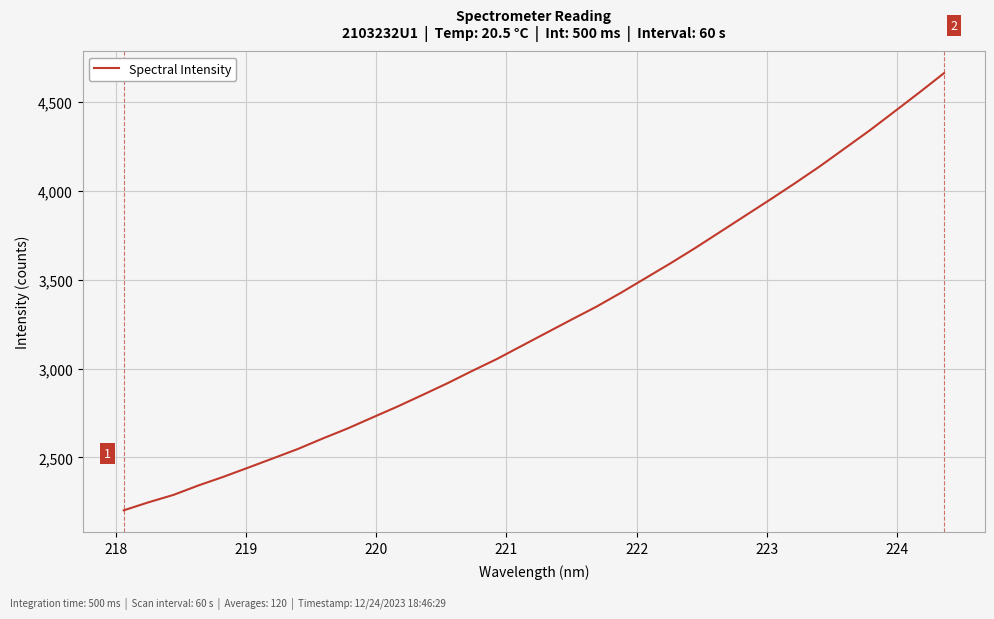

What is the difference between the maximum and minimum values?

2461.8